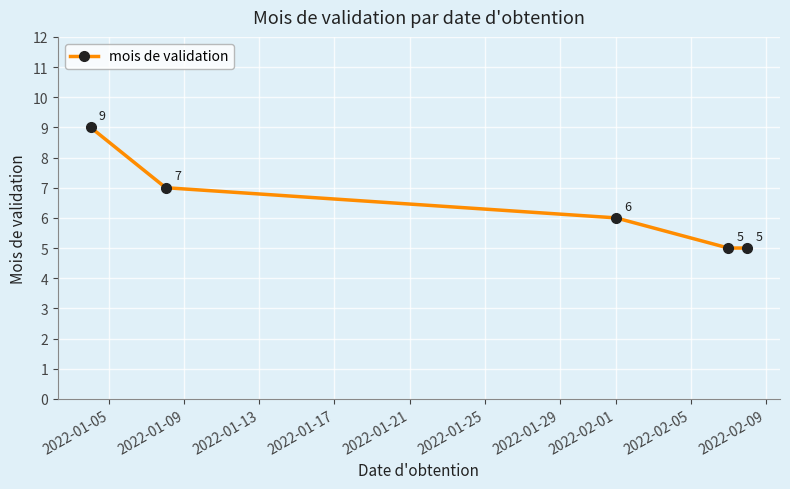

True or false: there are more than 0 points higher than both neighbors.

False